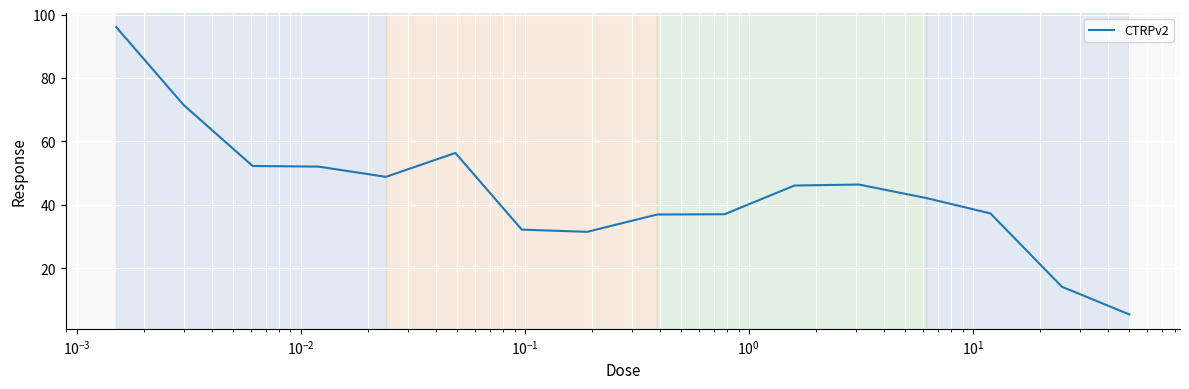

What is the smallest value displayed?

5.4